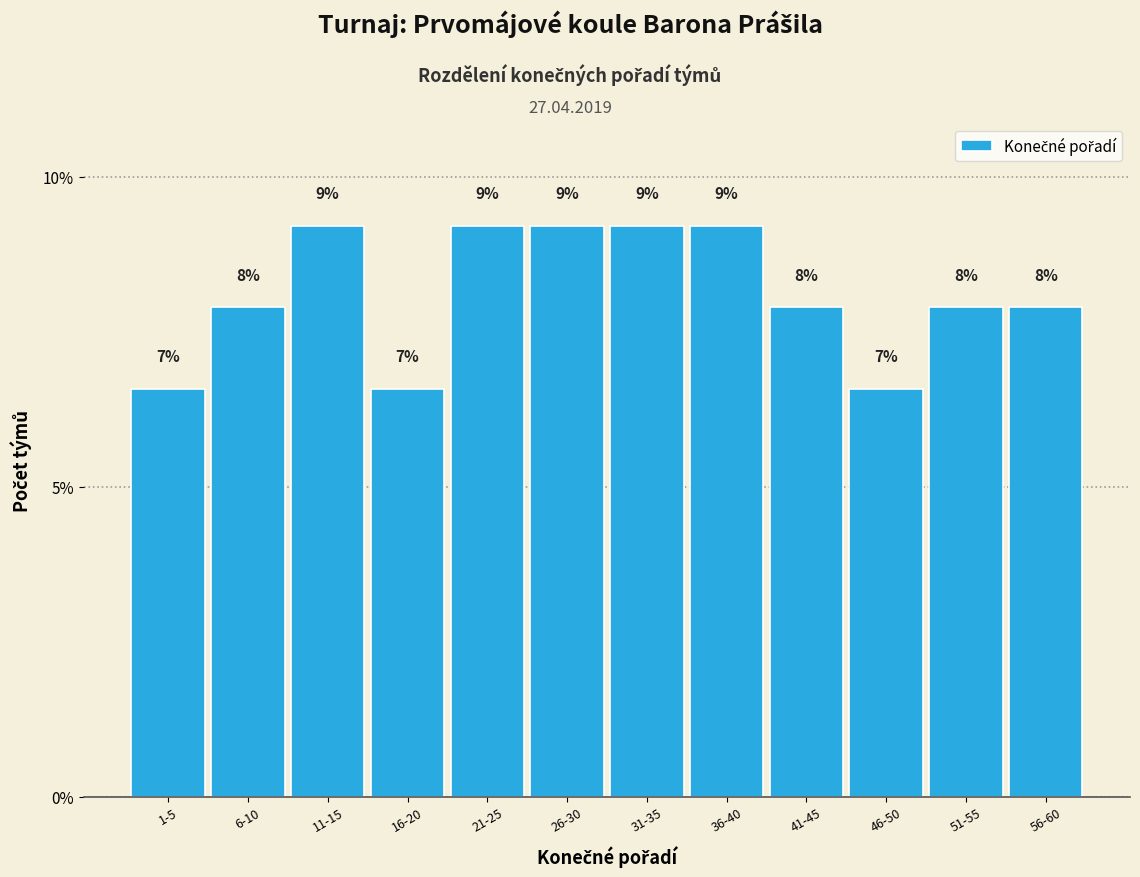

Are the bars horizontal?

No